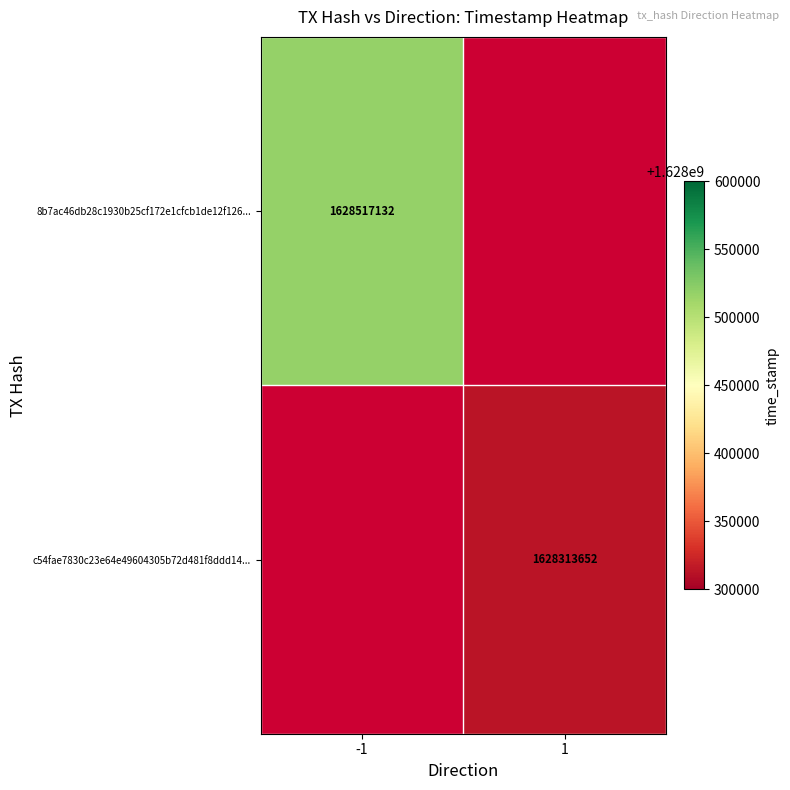

True or false: 8b7ac46db28c1930b25cf172e1cfcb1de12f126... has a value of 772849280 at -1.

False